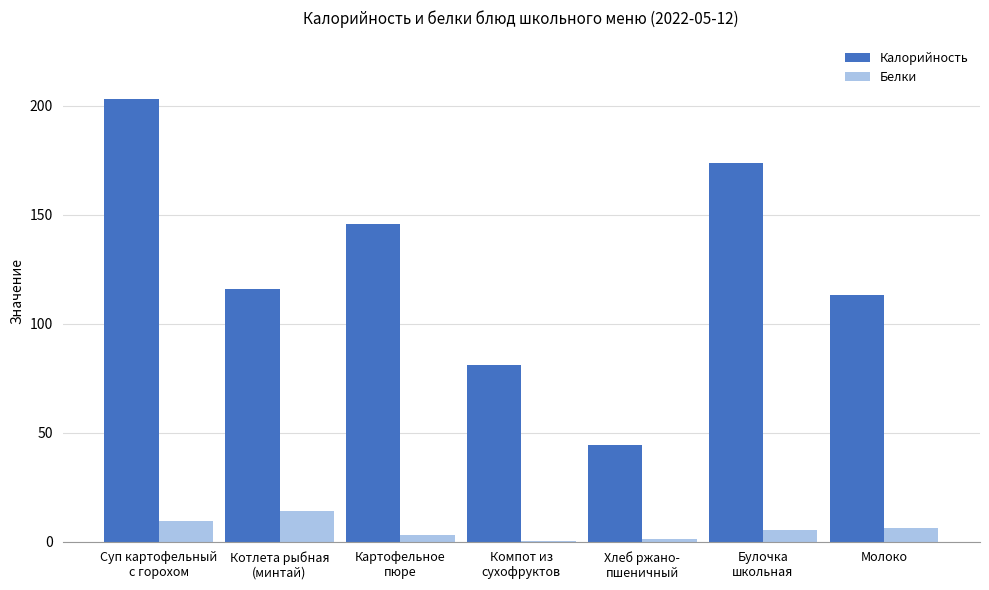

Where does the Белки series first go above 5?

Суп картофельный
с горохом